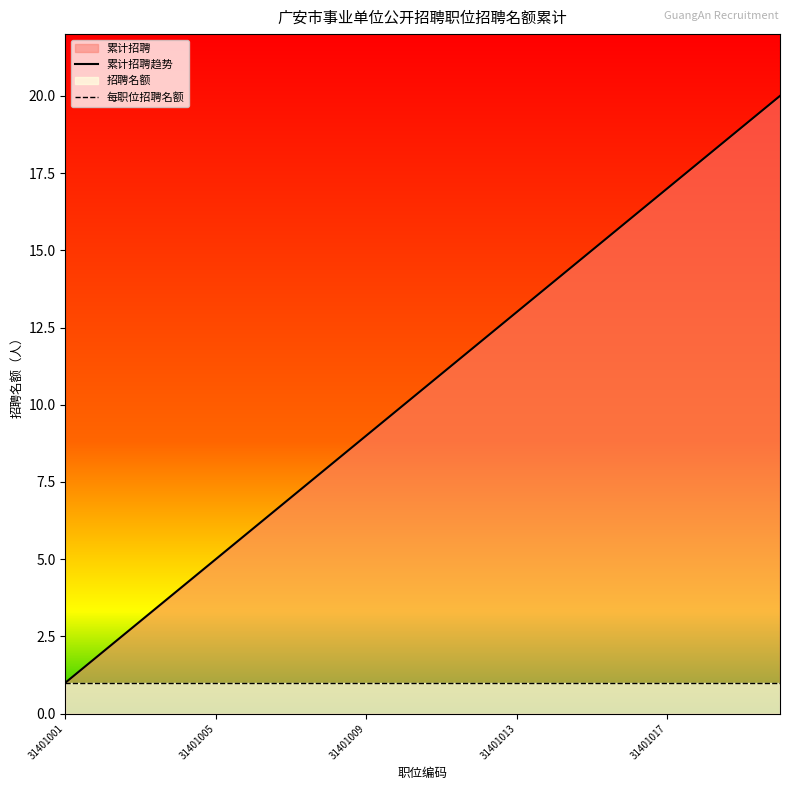

Rank the series by their average value, from lowest to highest.

每职位招聘名额, 累计招聘趋势